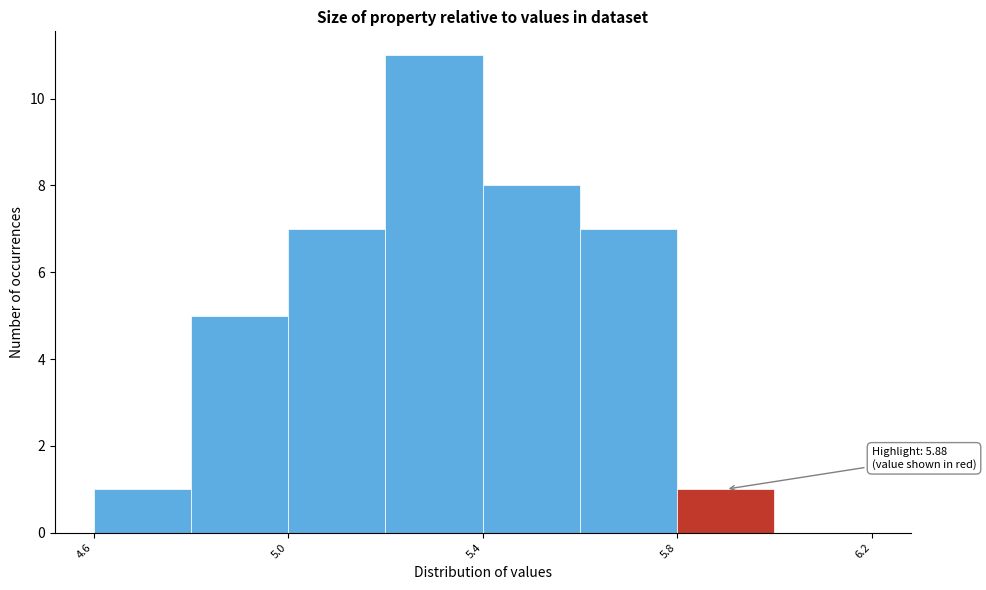

Over which range of the x-axis is the bar tallest?

5.2 to 5.4